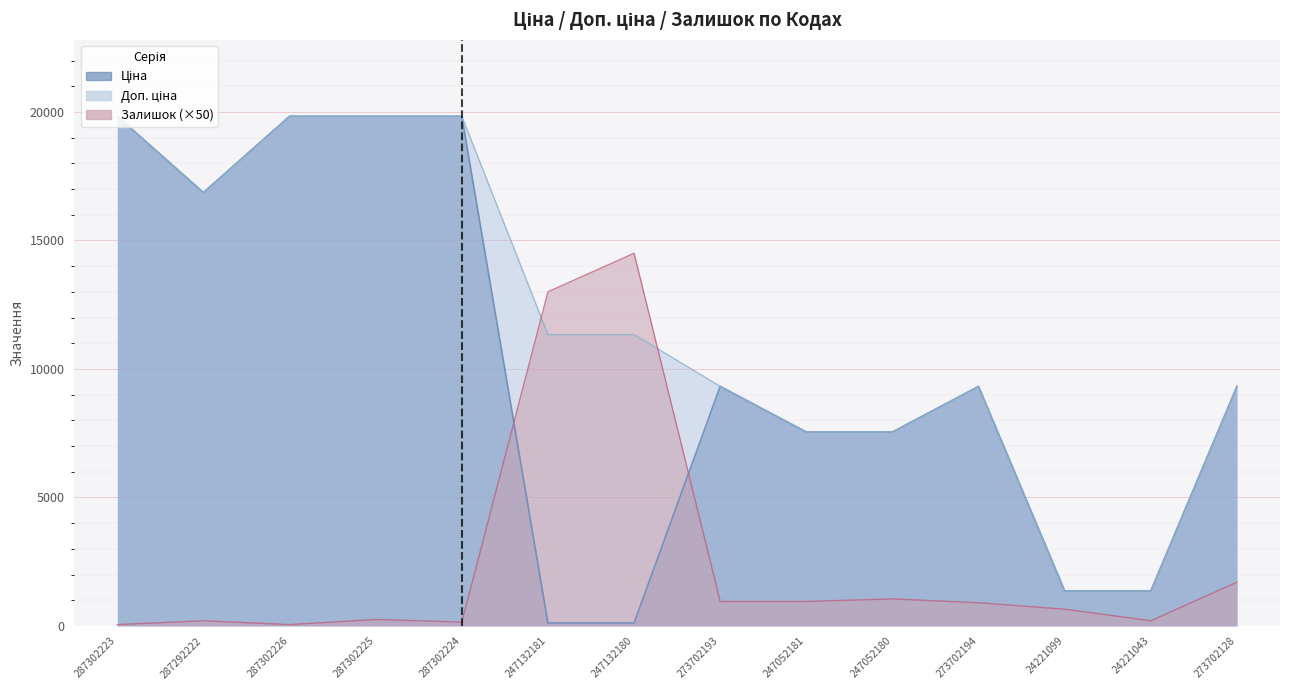

Reading right to left, extract all data points from this chart.

Ціна: 273702128=9321.4	24221043=1366.3	24221099=1366.3	273702194=9321.4	247052180=7545.9	247052181=7545.9	273702193=9321.4	247132180=113.3	247132181=113.3	287302224=19831.1	287302225=19831.1	287302226=19831.1	287292222=16863.2	287302223=19831.1
Доп. ціна: 273702128=9321.4	24221043=1366.0	24221099=1366.0	273702194=9321.4	247052180=7545.9	247052181=7545.9	273702193=9321.4	247132180=11334.0	247132181=11334.0	287302224=19831.1	287302225=19831.1	287302226=19831.1	287292222=16863.2	287302223=19831.1
Залишок: 273702128=1700.0	24221043=200.0	24221099=650.0	273702194=900.0	247052180=1050.0	247052181=950.0	273702193=950.0	247132180=14500.0	247132181=13000.0	287302224=150.0	287302225=250.0	287302226=50.0	287292222=200.0	287302223=50.0